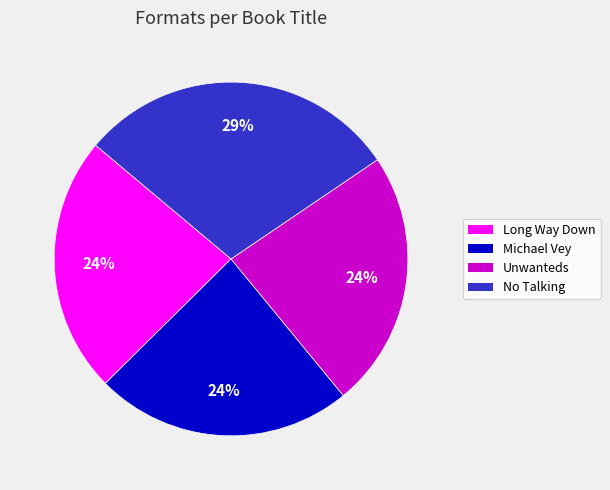

How many slices are in this pie chart?

4